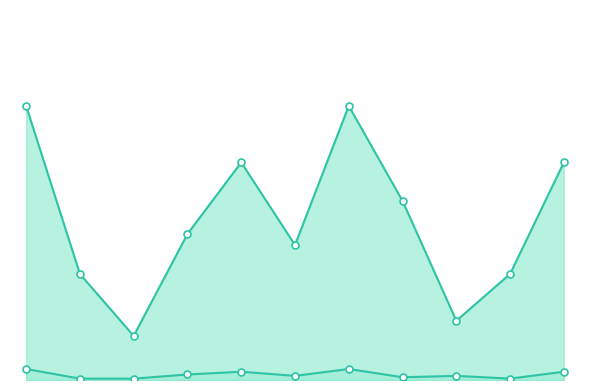

What is the difference between the maximum and minimum values in the Белки series?

7